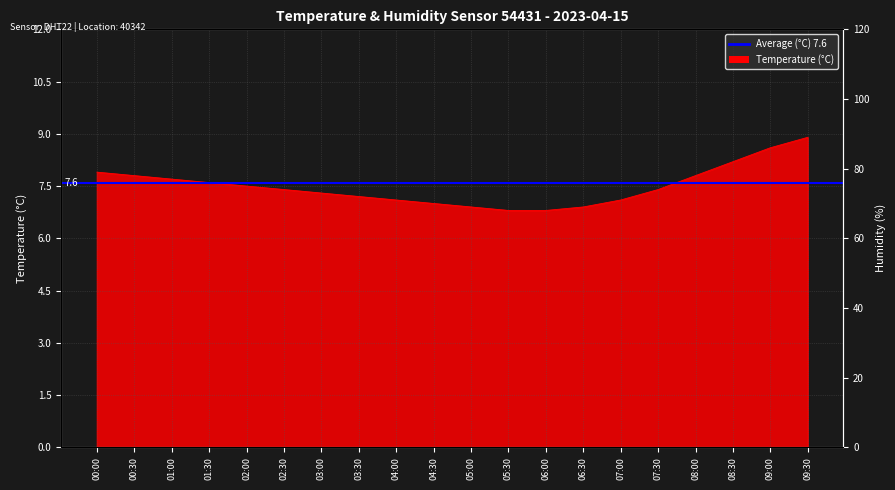

Rank the categories by value from lowest to highest.

05:30, 06:00, 05:00, 06:30, 04:30, 04:00, 07:00, 03:30, 03:00, 02:30, 07:30, 02:00, 01:30, 01:00, 00:30, 08:00, 00:00, 08:30, 09:00, 09:30